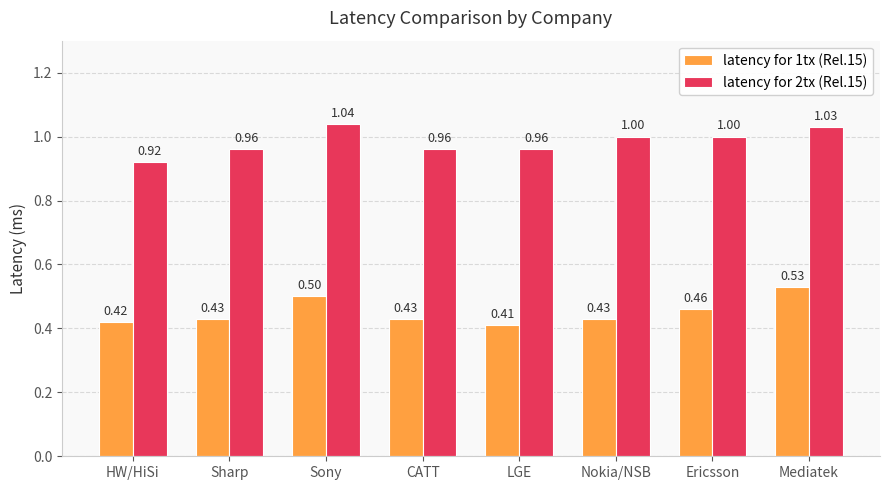

What position from the right is Sharp?

7